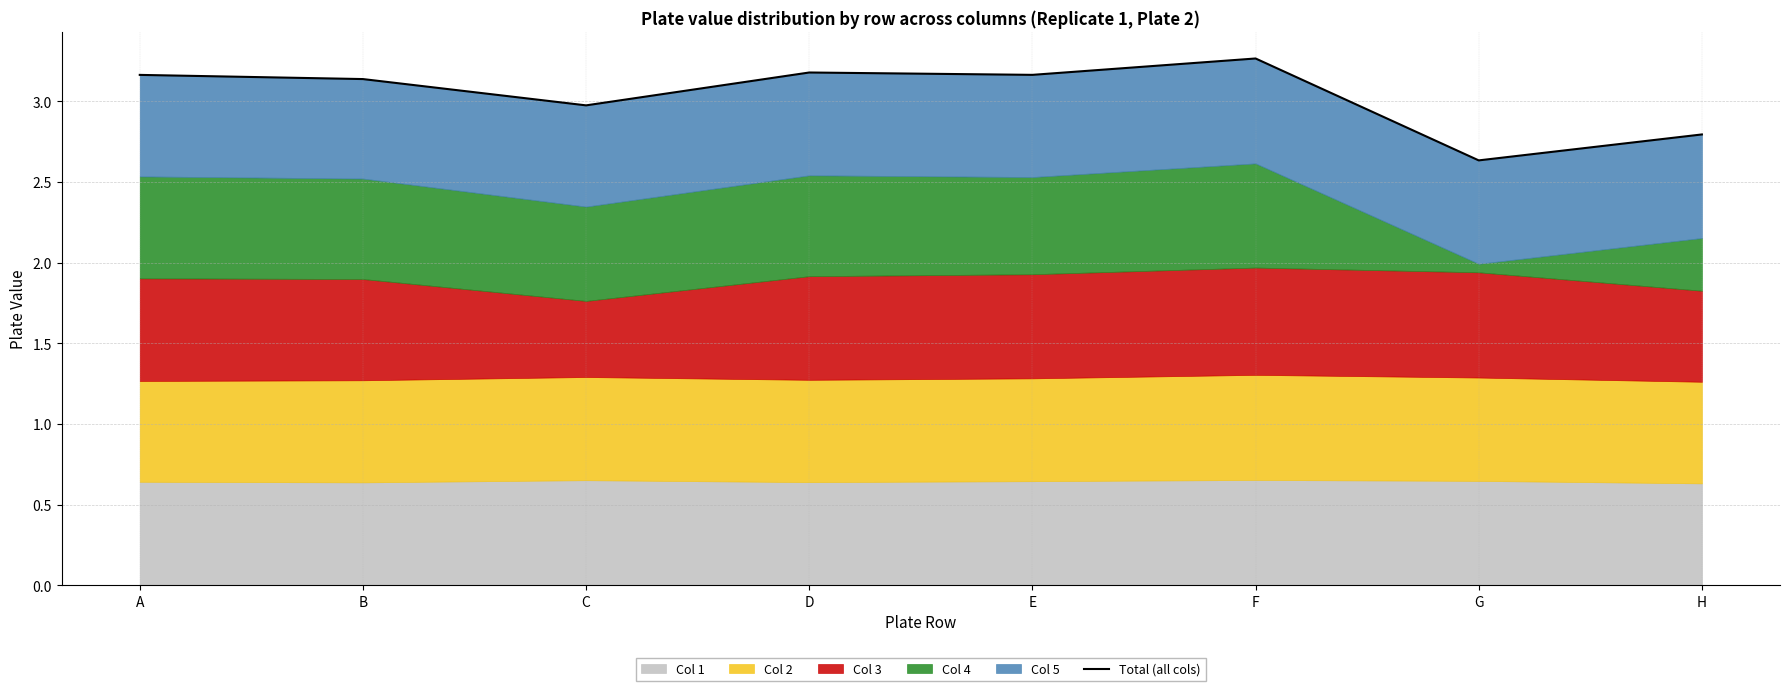

What is the difference between the maximum and minimum values?

0.6